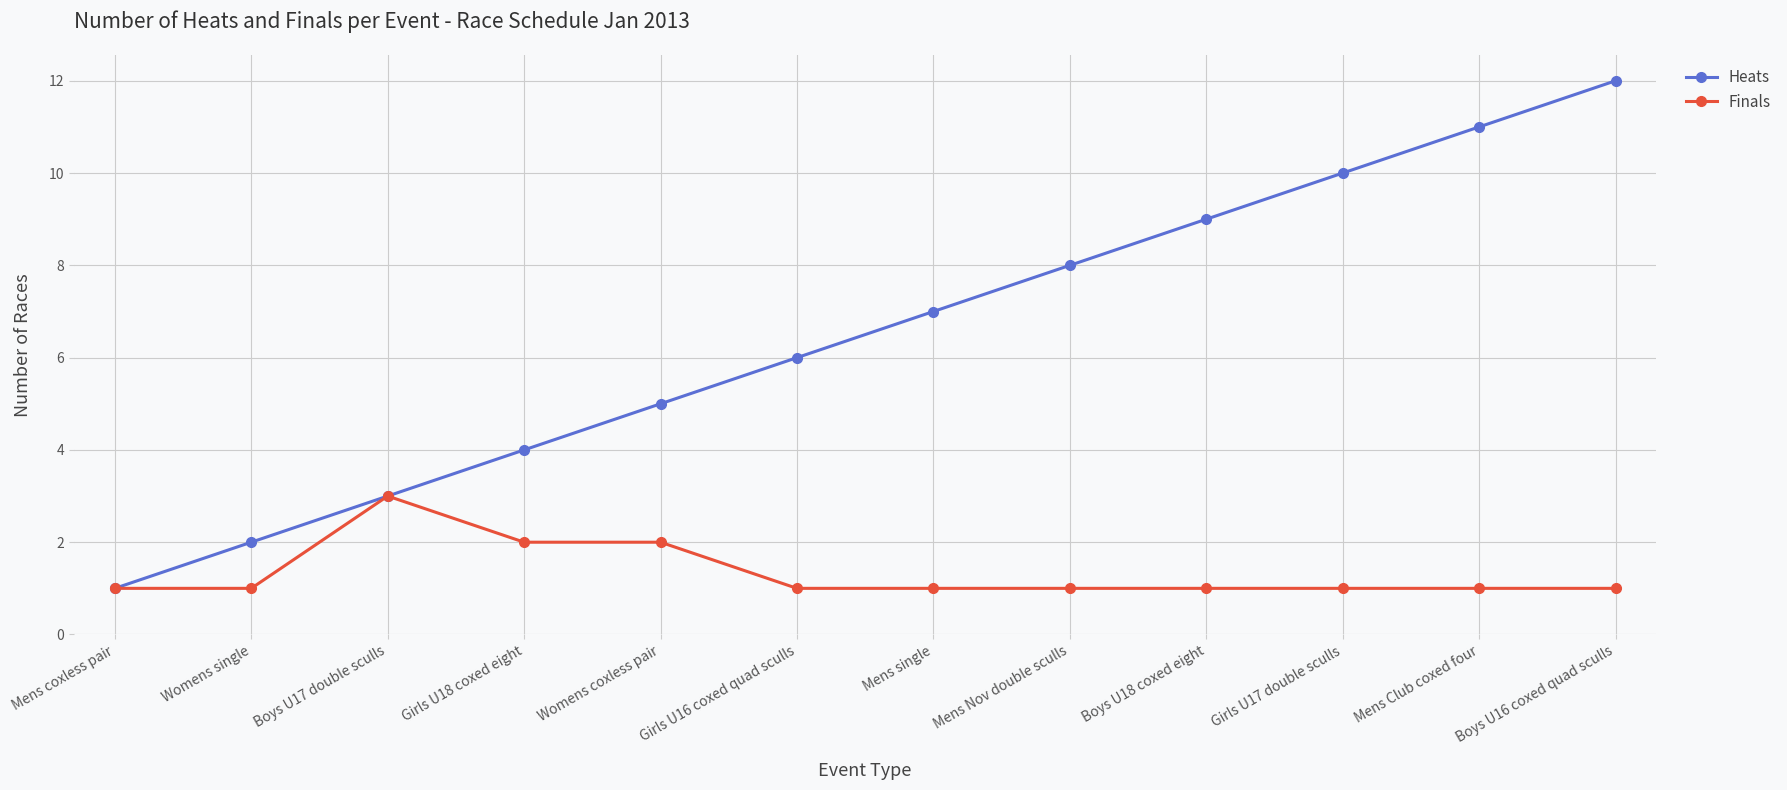

Which series changed the most between Mens coxless pair and Mens Nov double sculls?

Heats